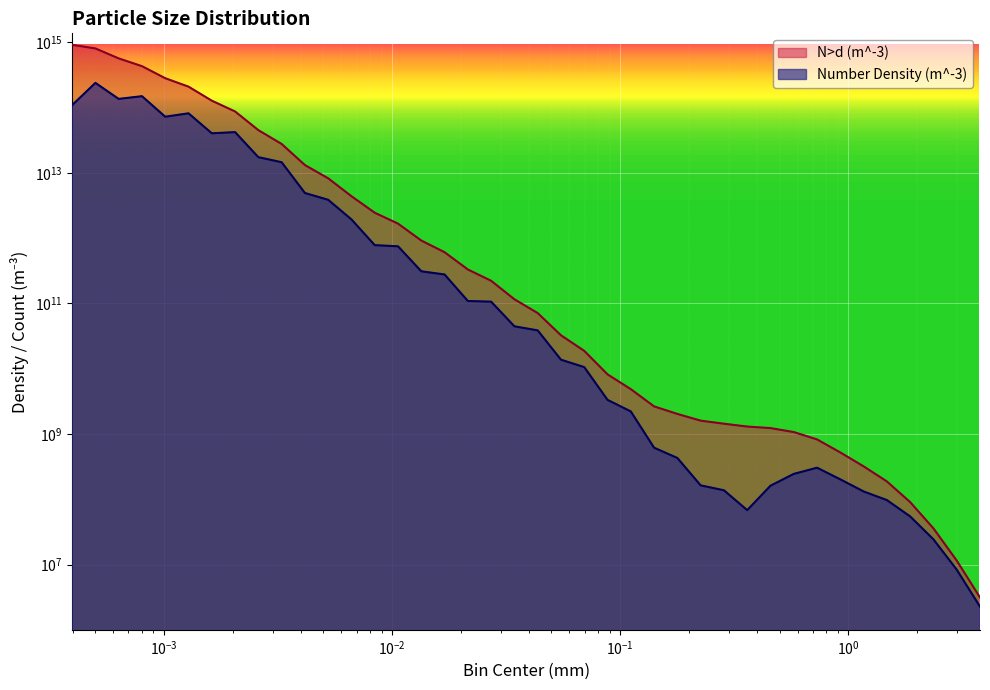

True or false: N>d (m^-3) has more than 0 interior local peaks.

False